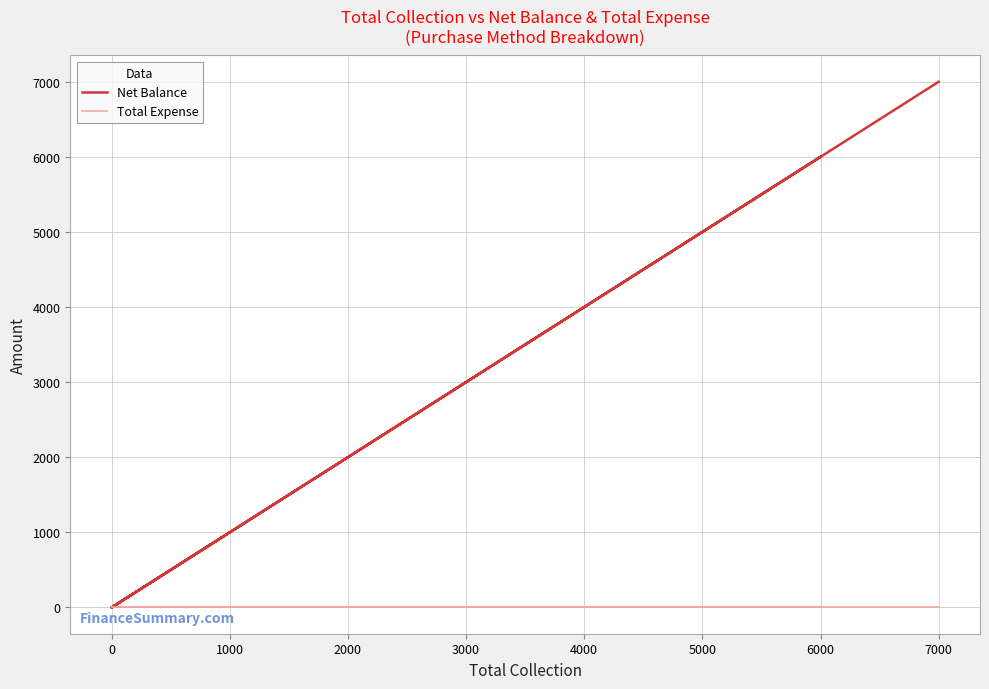

Which series changed the most between 0 and 7000?

Net Balance